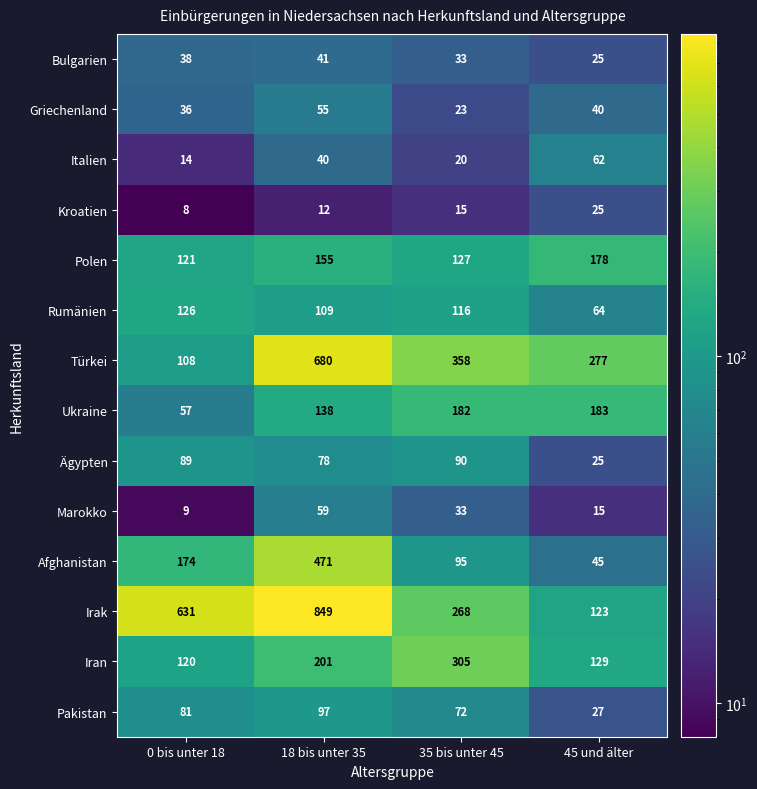

At 18 bis unter 35, list the series in order from largest to smallest.

Irak, Türkei, Afghanistan, Iran, Polen, Ukraine, Rumänien, Pakistan, Ägypten, Marokko, Griechenland, Bulgarien, Italien, Kroatien